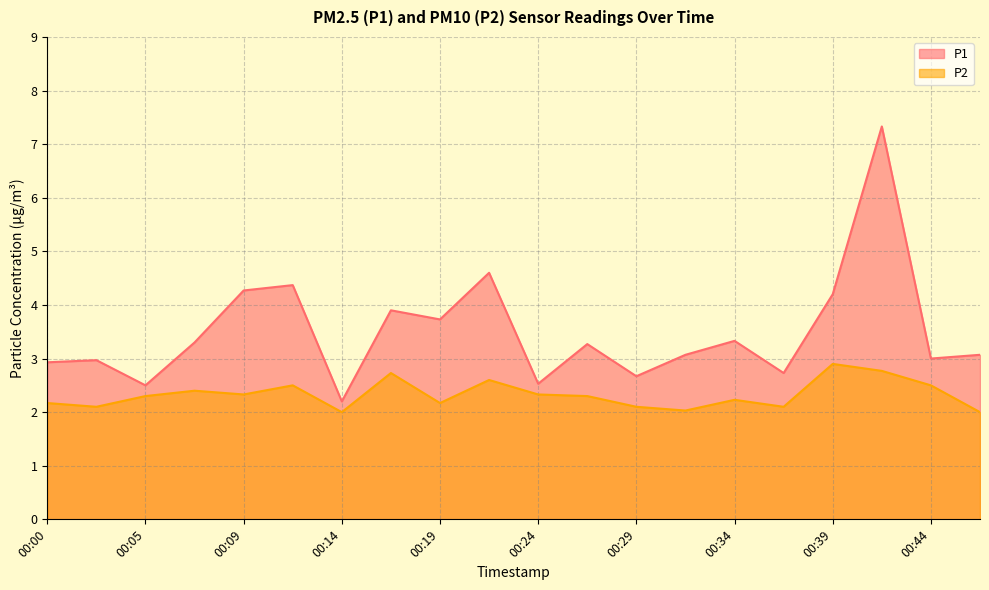

Rank the categories by P1 value from lowest to highest.

00:14, 00:05, 00:24, 00:29, 00:36, 00:00, 00:02, 00:44, 00:32, 00:46, 00:27, 00:07, 00:34, 00:19, 00:17, 00:39, 00:09, 00:12, 00:22, 00:41